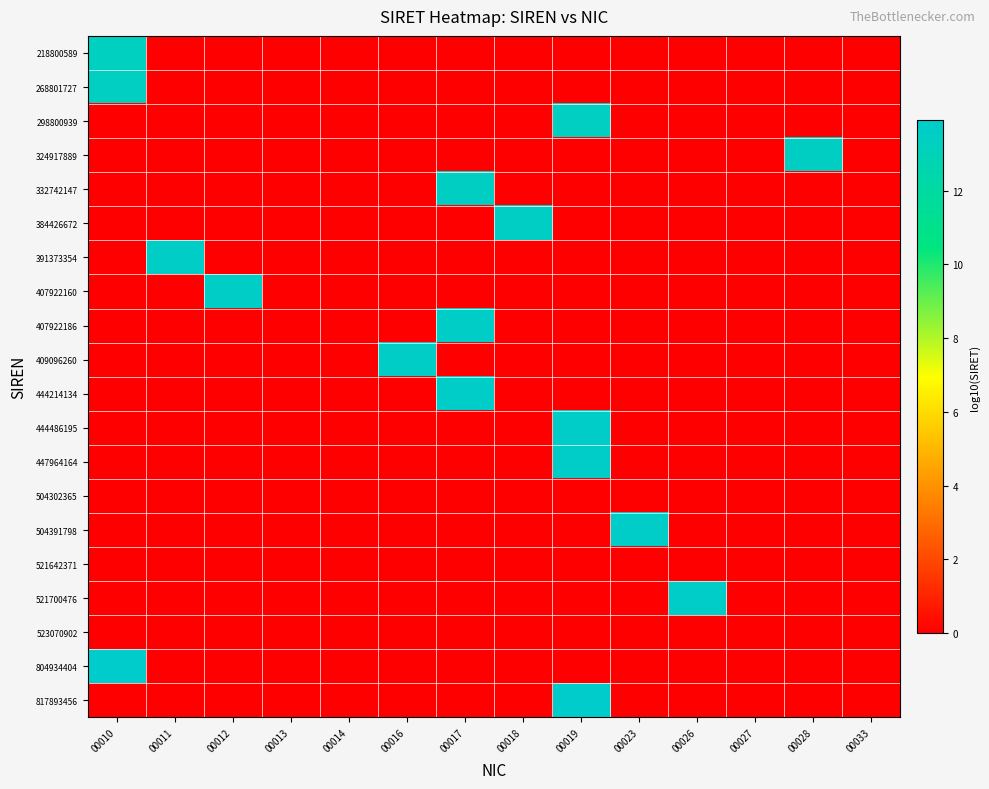

Reading left to right, what are all the values shown in this chart?

218800589: 00010=13.3	00011=0.0	00012=0.0	00013=0.0	00014=0.0	00016=0.0	00017=0.0	00018=0.0	00019=0.0	00023=0.0	00026=0.0	00027=0.0	00028=0.0	00033=0.0
268801727: 00010=13.4	00011=0.0	00012=0.0	00013=0.0	00014=0.0	00016=0.0	00017=0.0	00018=0.0	00019=0.0	00023=0.0	00026=0.0	00027=0.0	00028=0.0	00033=0.0
298800939: 00010=0.0	00011=0.0	00012=0.0	00013=0.0	00014=0.0	00016=0.0	00017=0.0	00018=0.0	00019=13.5	00023=0.0	00026=0.0	00027=0.0	00028=0.0	00033=0.0
324917889: 00010=0.0	00011=0.0	00012=0.0	00013=0.0	00014=0.0	00016=0.0	00017=0.0	00018=0.0	00019=0.0	00023=0.0	00026=0.0	00027=0.0	00028=13.5	00033=0.0
332742147: 00010=0.0	00011=0.0	00012=0.0	00013=0.0	00014=0.0	00016=0.0	00017=13.5	00018=0.0	00019=0.0	00023=0.0	00026=0.0	00027=0.0	00028=0.0	00033=0.0
384426672: 00010=0.0	00011=0.0	00012=0.0	00013=0.0	00014=0.0	00016=0.0	00017=0.0	00018=13.6	00019=0.0	00023=0.0	00026=0.0	00027=0.0	00028=0.0	00033=0.0
391373354: 00010=0.0	00011=13.6	00012=0.0	00013=0.0	00014=0.0	00016=0.0	00017=0.0	00018=0.0	00019=0.0	00023=0.0	00026=0.0	00027=0.0	00028=0.0	00033=0.0
407922160: 00010=0.0	00011=0.0	00012=13.6	00013=0.0	00014=0.0	00016=0.0	00017=0.0	00018=0.0	00019=0.0	00023=0.0	00026=0.0	00027=0.0	00028=0.0	00033=0.0
407922186: 00010=0.0	00011=0.0	00012=0.0	00013=0.0	00014=0.0	00016=0.0	00017=13.6	00018=0.0	00019=0.0	00023=0.0	00026=0.0	00027=0.0	00028=0.0	00033=0.0
409096260: 00010=0.0	00011=0.0	00012=0.0	00013=0.0	00014=0.0	00016=13.6	00017=0.0	00018=0.0	00019=0.0	00023=0.0	00026=0.0	00027=0.0	00028=0.0	00033=0.0
444214134: 00010=0.0	00011=0.0	00012=0.0	00013=0.0	00014=0.0	00016=0.0	00017=13.6	00018=0.0	00019=0.0	00023=0.0	00026=0.0	00027=0.0	00028=0.0	00033=0.0
444486195: 00010=0.0	00011=0.0	00012=0.0	00013=0.0	00014=0.0	00016=0.0	00017=0.0	00018=0.0	00019=13.6	00023=0.0	00026=0.0	00027=0.0	00028=0.0	00033=0.0
447964164: 00010=0.0	00011=0.0	00012=0.0	00013=0.0	00014=0.0	00016=0.0	00017=0.0	00018=0.0	00019=13.7	00023=0.0	00026=0.0	00027=0.0	00028=0.0	00033=0.0
504302365: 00010=0.0	00011=0.0	00012=0.0	00013=0.0	00014=0.0	00016=0.0	00017=0.0	00018=0.0	00019=0.0	00023=0.0	00026=0.0	00027=0.0	00028=0.0	00033=0.0
504391798: 00010=0.0	00011=0.0	00012=0.0	00013=0.0	00014=0.0	00016=0.0	00017=0.0	00018=0.0	00019=0.0	00023=13.7	00026=0.0	00027=0.0	00028=0.0	00033=0.0
521642371: 00010=0.0	00011=0.0	00012=0.0	00013=0.0	00014=0.0	00016=0.0	00017=0.0	00018=0.0	00019=0.0	00023=0.0	00026=0.0	00027=0.0	00028=0.0	00033=0.0
521700476: 00010=0.0	00011=0.0	00012=0.0	00013=0.0	00014=0.0	00016=0.0	00017=0.0	00018=0.0	00019=0.0	00023=0.0	00026=13.7	00027=0.0	00028=0.0	00033=0.0
523070902: 00010=0.0	00011=0.0	00012=0.0	00013=0.0	00014=0.0	00016=0.0	00017=0.0	00018=0.0	00019=0.0	00023=0.0	00026=0.0	00027=0.0	00028=0.0	00033=0.0
804934404: 00010=13.9	00011=0.0	00012=0.0	00013=0.0	00014=0.0	00016=0.0	00017=0.0	00018=0.0	00019=0.0	00023=0.0	00026=0.0	00027=0.0	00028=0.0	00033=0.0
817893456: 00010=0.0	00011=0.0	00012=0.0	00013=0.0	00014=0.0	00016=0.0	00017=0.0	00018=0.0	00019=13.9	00023=0.0	00026=0.0	00027=0.0	00028=0.0	00033=0.0